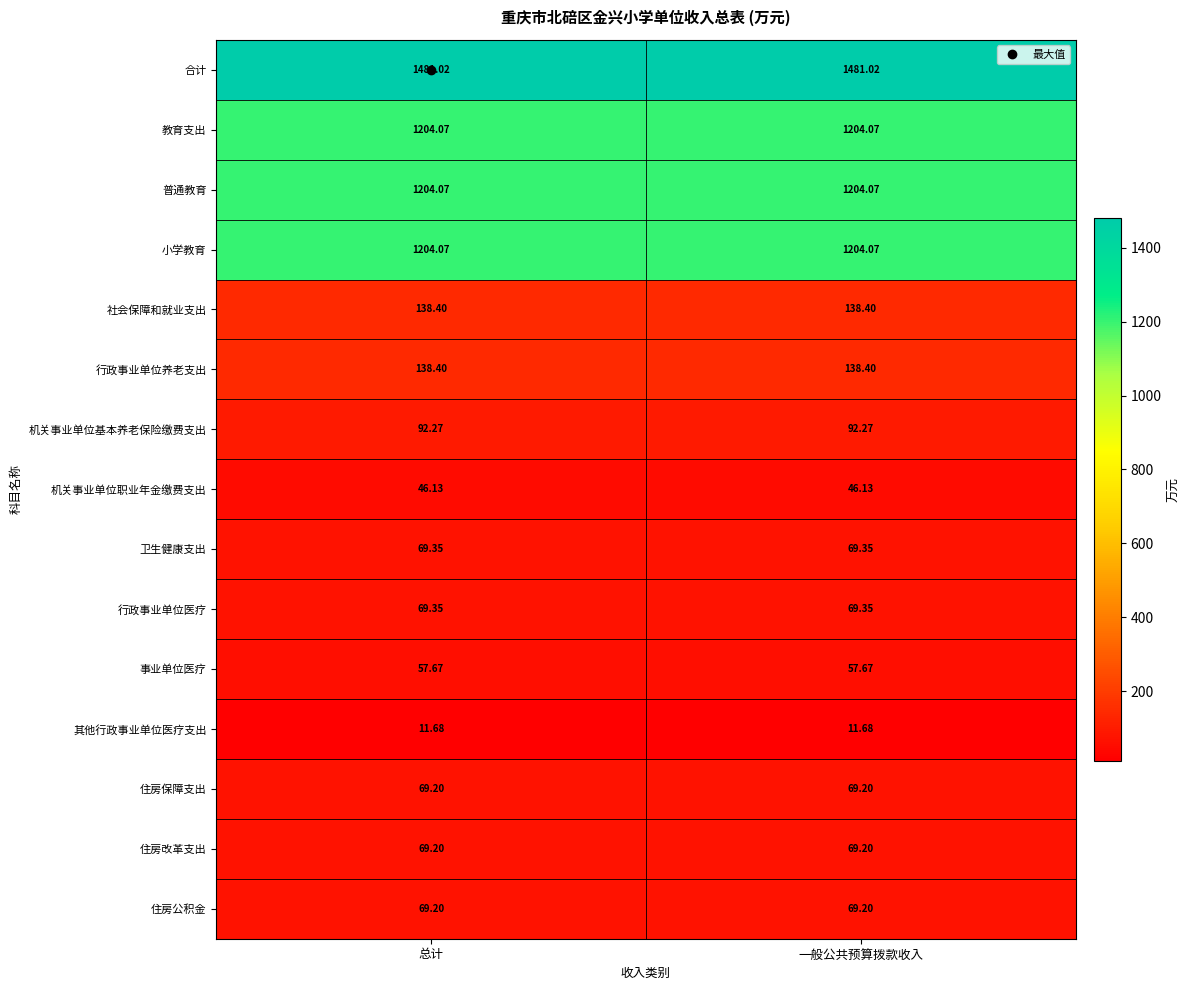

Which series has the largest total across all categories?

合计